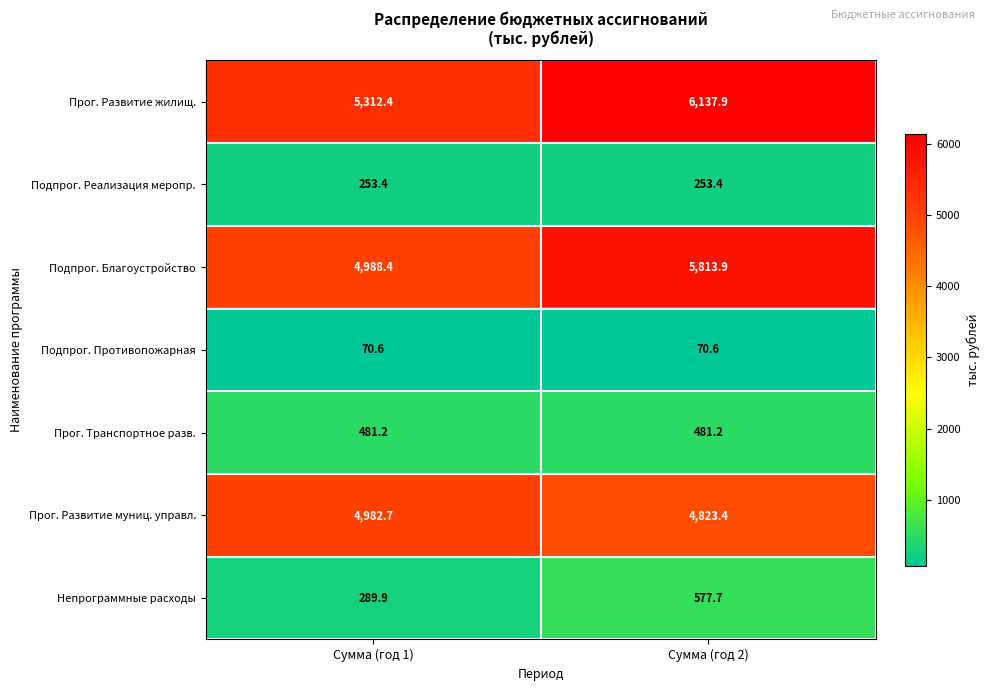

Reading right to left, list all the values displayed in this chart.

Прог. Развитие жилищ.: 6137.9	5312.4
Подпрог. Реализация меропр.: 253.4	253.4
Подпрог. Благоустройство: 5813.9	4988.4
Подпрог. Противопожарная: 70.6	70.6
Прог. Транспортное разв.: 481.2	481.2
Прог. Развитие муниц. управл.: 4823.4	4982.7
Непрограммные расходы: 577.7	289.9